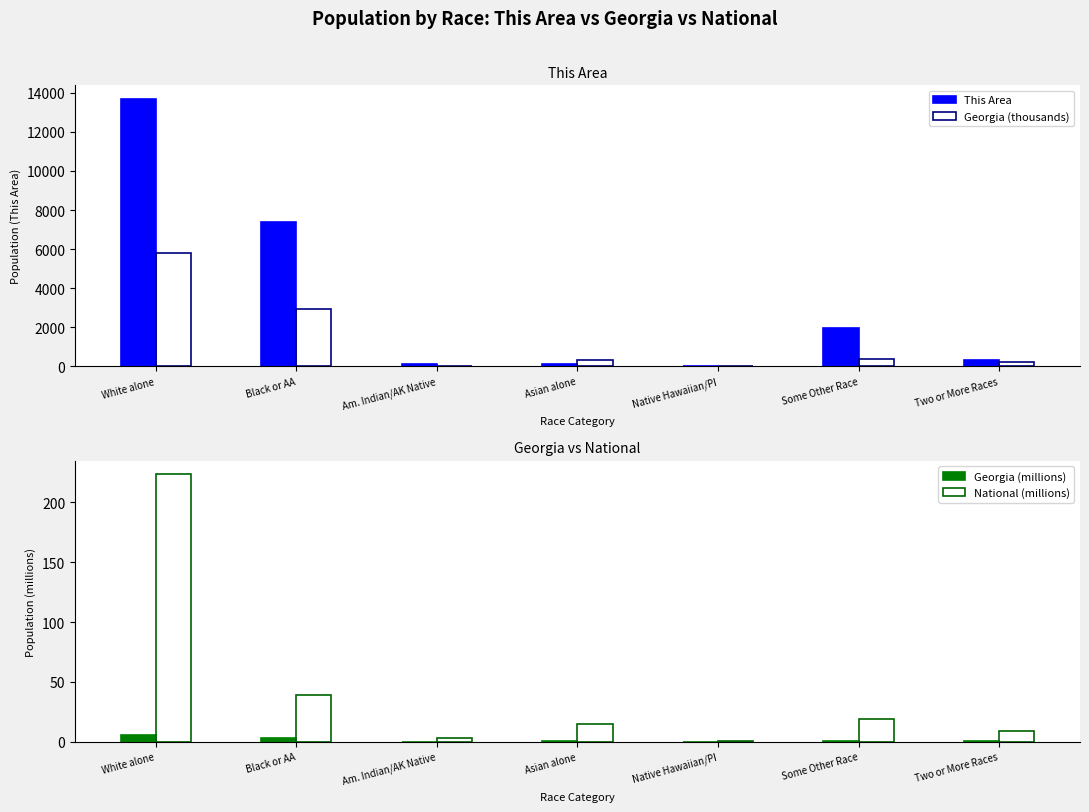

Reading right to left, extract all data points from this chart.

This Area: Two or More Races=321.0	Some Other Race=1949.0	Native Hawaiian/PI=14.0	Asian alone=131.0	Am. Indian/AK Native=95.0	Black or AA=7406.0	White alone=13701.0
Georgia (thousands): Two or More Races=207.5	Some Other Race=388.9	Native Hawaiian/PI=6.8	Asian alone=314.5	Am. Indian/AK Native=32.2	Black or AA=2950.4	White alone=5787.4
Georgia (millions): Two or More Races=0.2	Some Other Race=0.4	Native Hawaiian/PI=0.0	Asian alone=0.3	Am. Indian/AK Native=0.0	Black or AA=3.0	White alone=5.8
National (millions): Two or More Races=9.0	Some Other Race=19.1	Native Hawaiian/PI=0.5	Asian alone=14.7	Am. Indian/AK Native=2.9	Black or AA=38.9	White alone=223.6